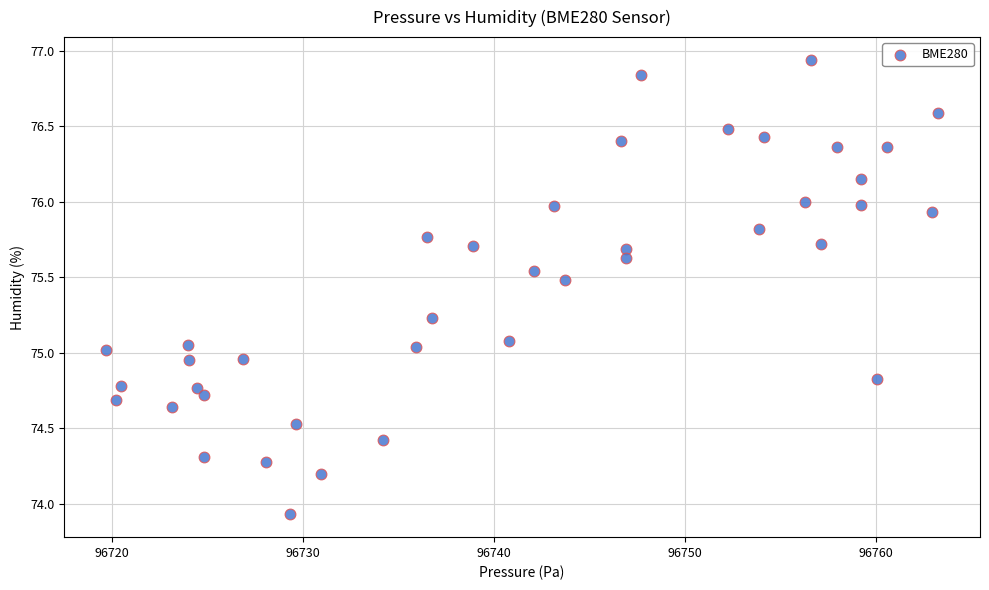

What is the range of Y values (max minus min)?

3.0